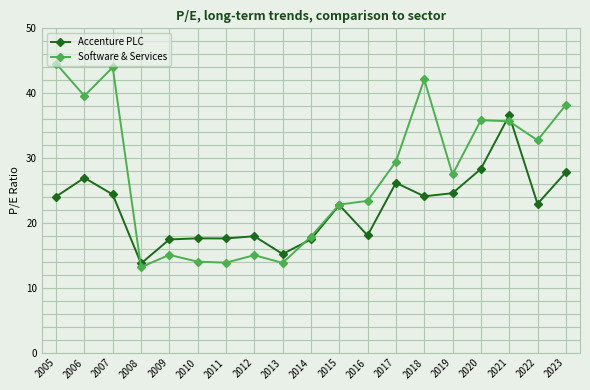

Which series has the widest spread of values?

Software & Services